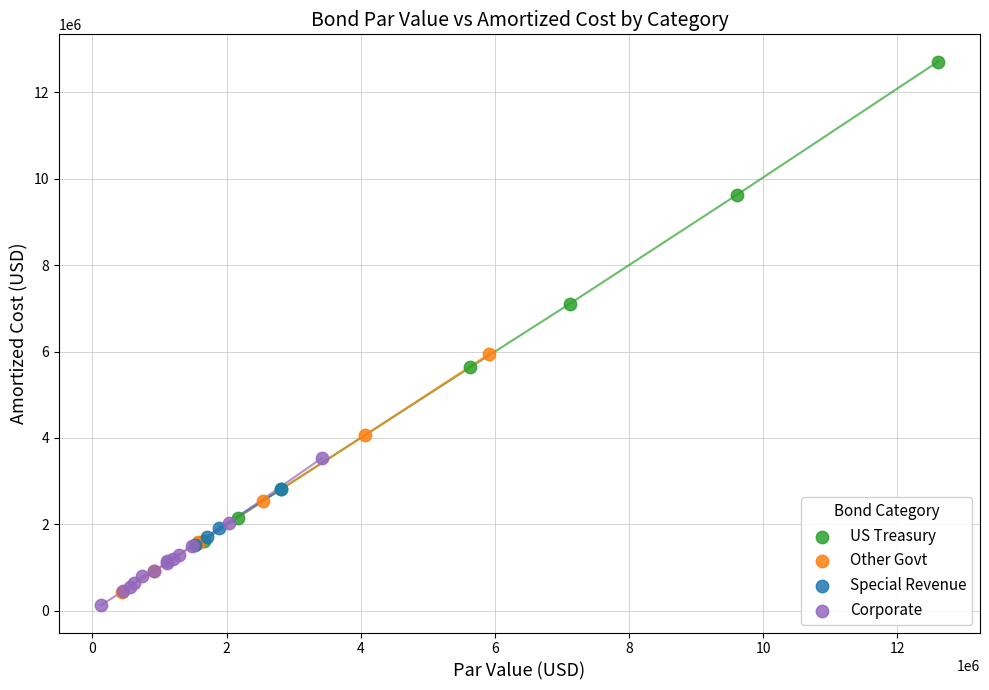

Which series has the largest Y range (max minus min)?

US Treasury